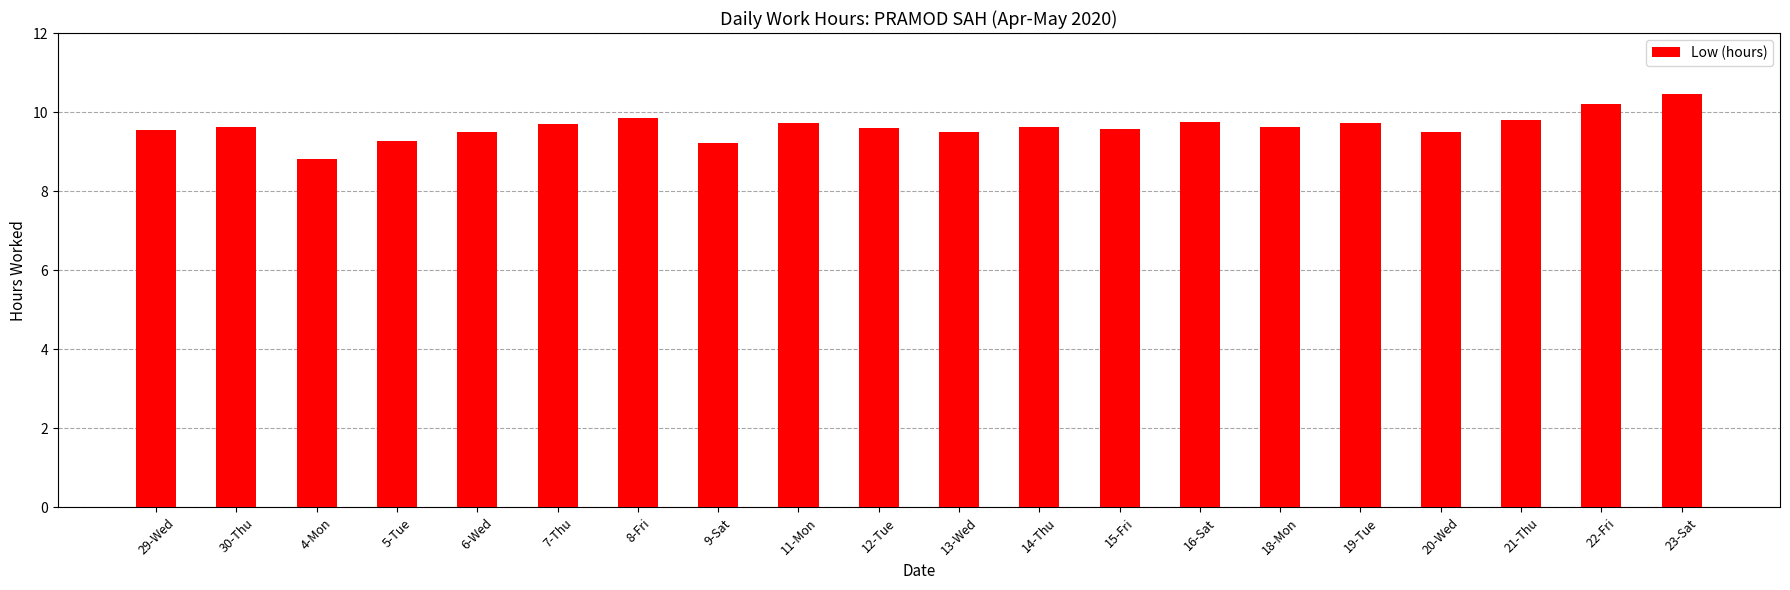

How many data points are less than 9?

1